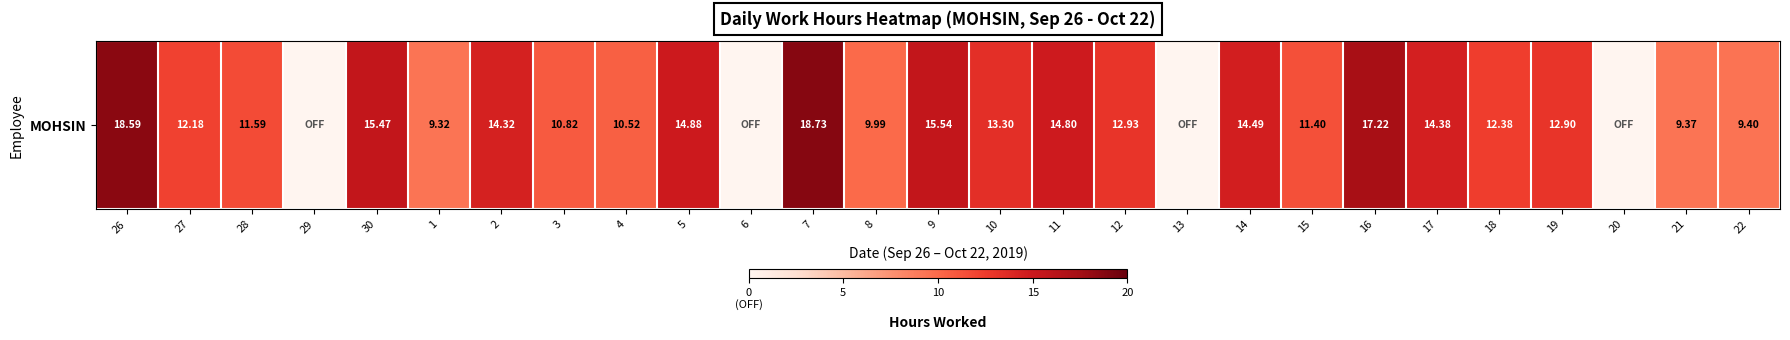

Between 8 and 27, which is larger?

27